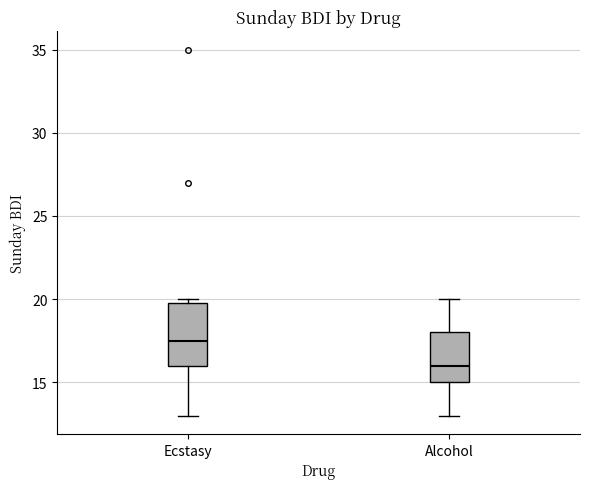

Comparing the boxes themselves (not the whiskers), which one is the tallest?

Ecstasy